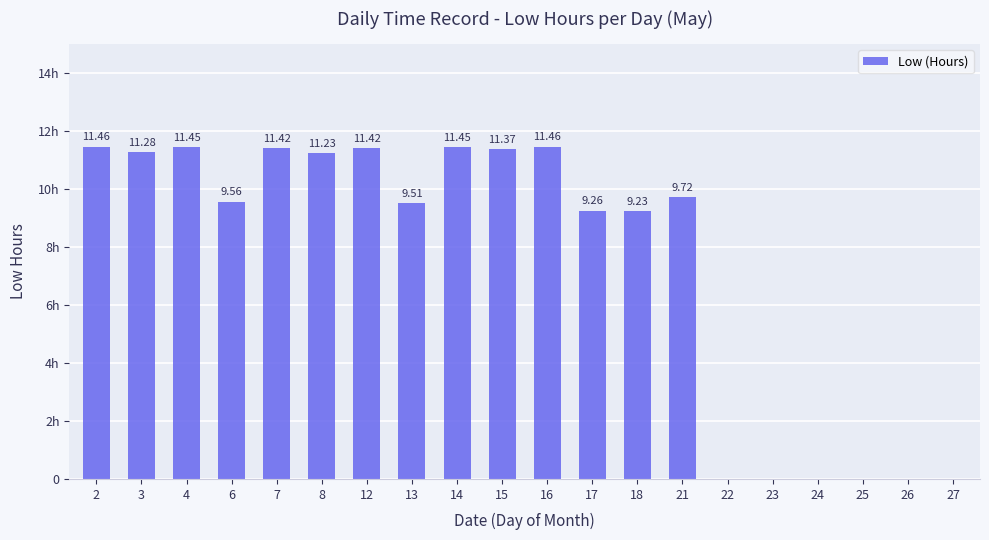

Reading left to right, what are all the values shown in this chart?

2=11.5	3=11.3	4=11.4	6=9.6	7=11.4	8=11.2	12=11.4	13=9.5	14=11.4	15=11.4	16=11.5	17=9.3	18=9.2	21=9.7	22=0.0	23=0.0	24=0.0	25=0.0	26=0.0	27=0.0